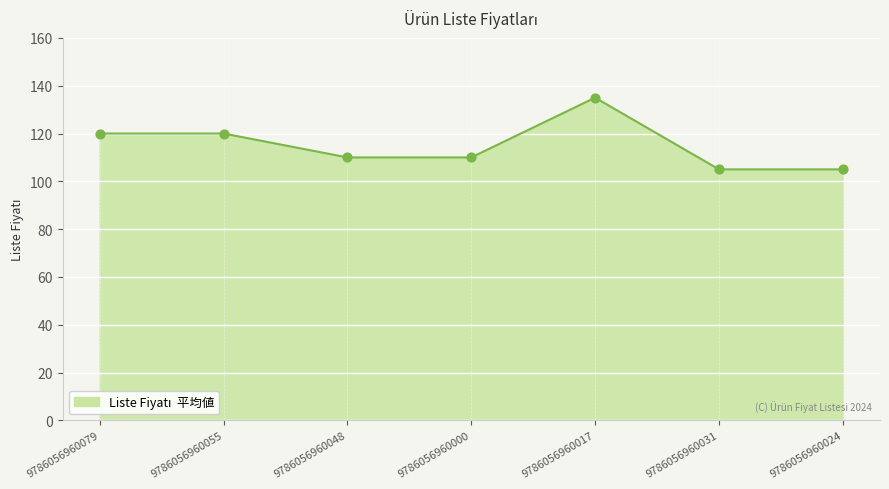

Approximately how many times larger is the value at 9786056960000 compared to 9786056960055?

0.9